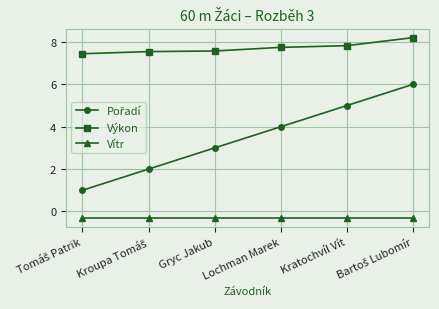

What is the total value across all series at Kratochvíl Vít?

12.5